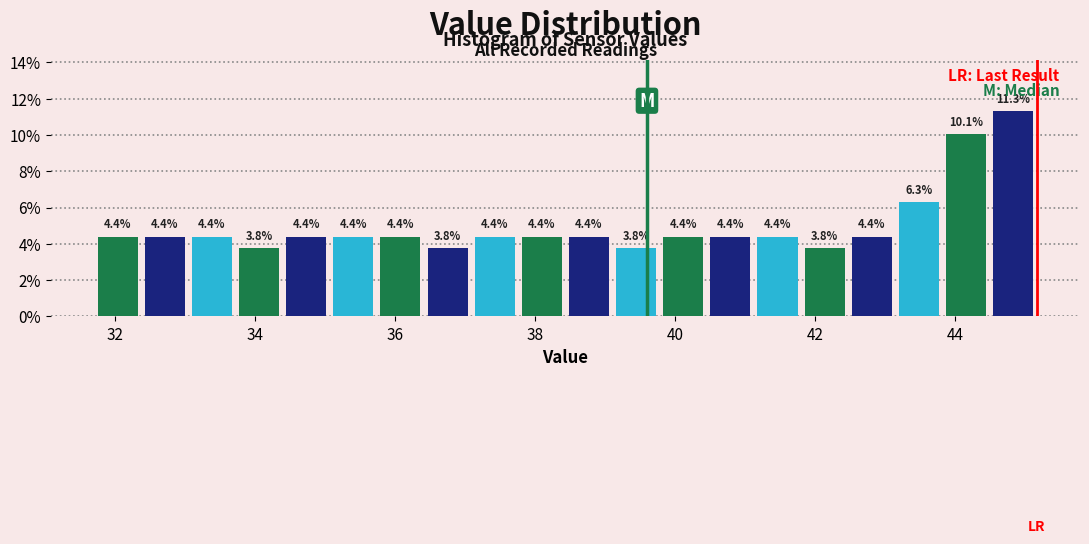

Read against the x-axis, roughly where is the centre of the tallest bar?

44.8